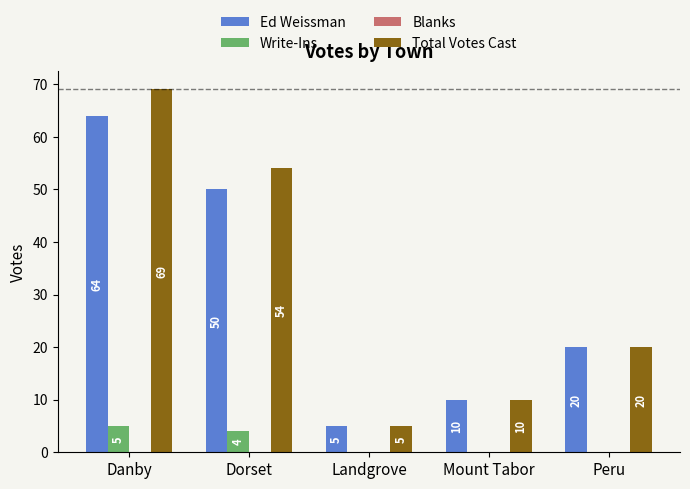

Is it true that Write-Ins equals 0 at Mount Tabor?

True